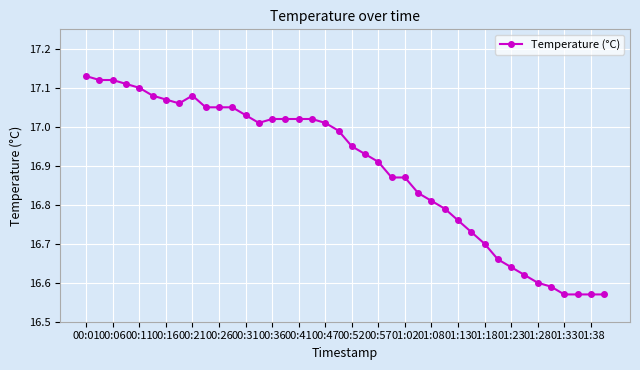

What is the sum of all values?

675.7